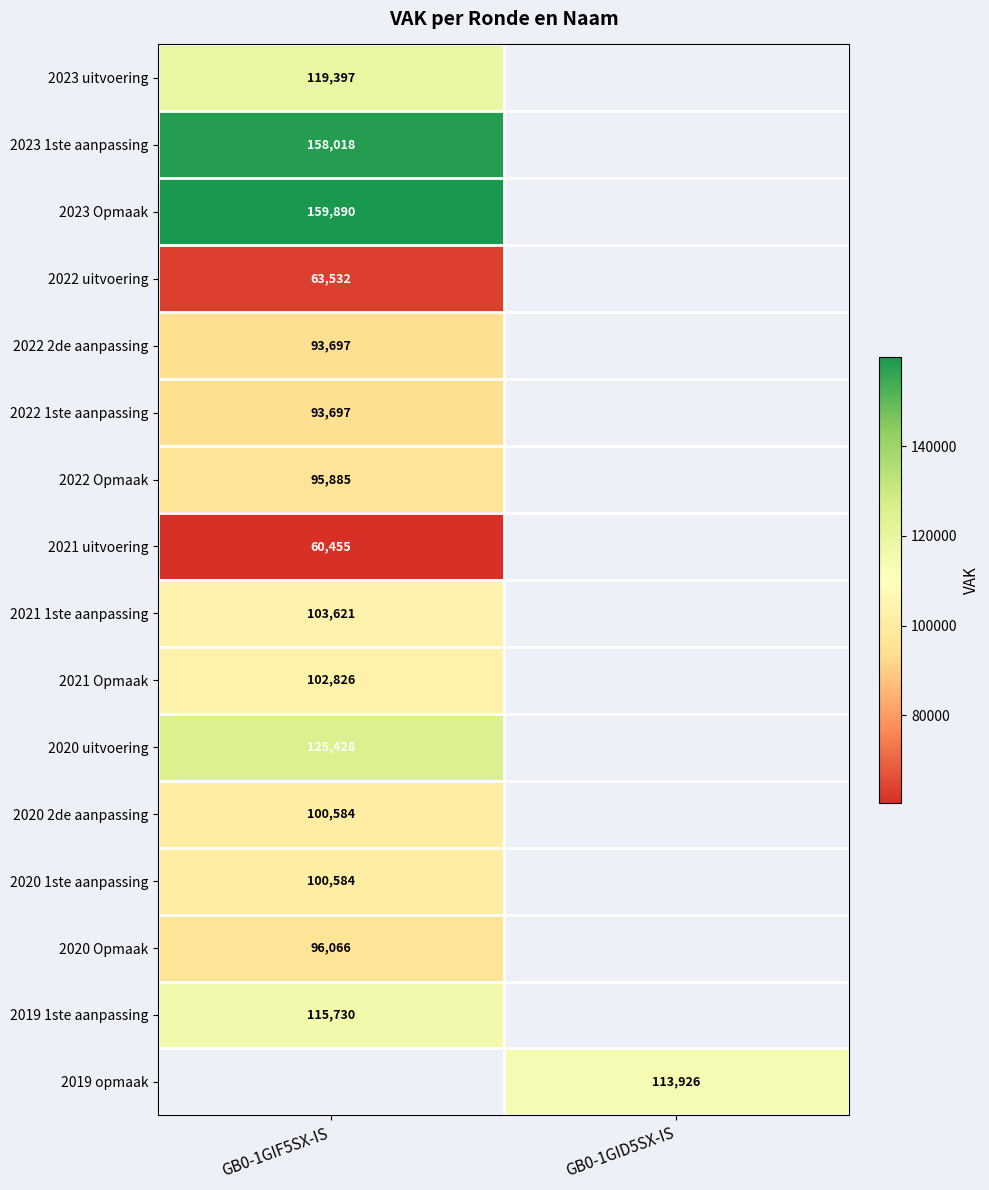

How many distinct data groups are displayed?

16